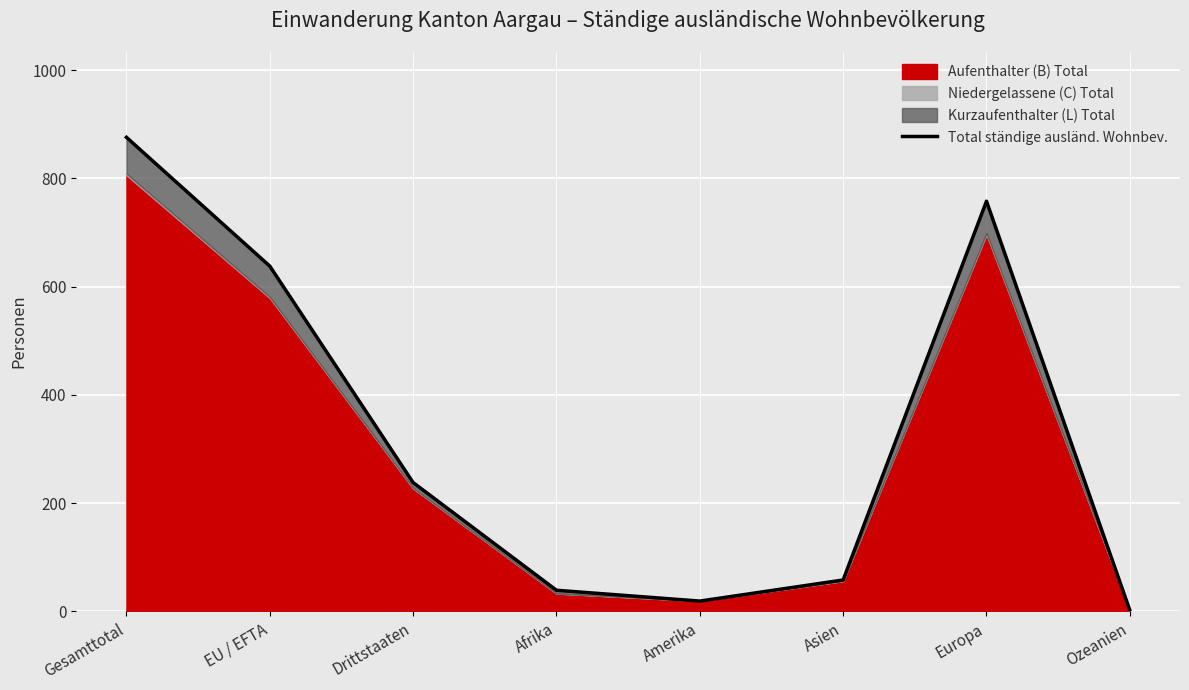

List the labels in order of value, smallest first.

Ozeanien, Amerika, Afrika, Asien, Drittstaaten, EU / EFTA, Europa, Gesamttotal